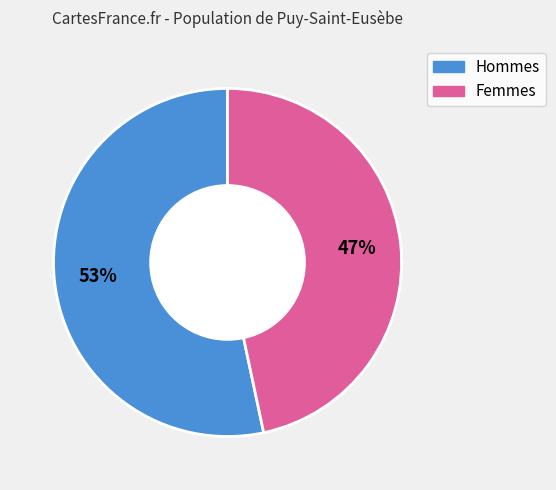

Does any single category account for the majority?

Yes